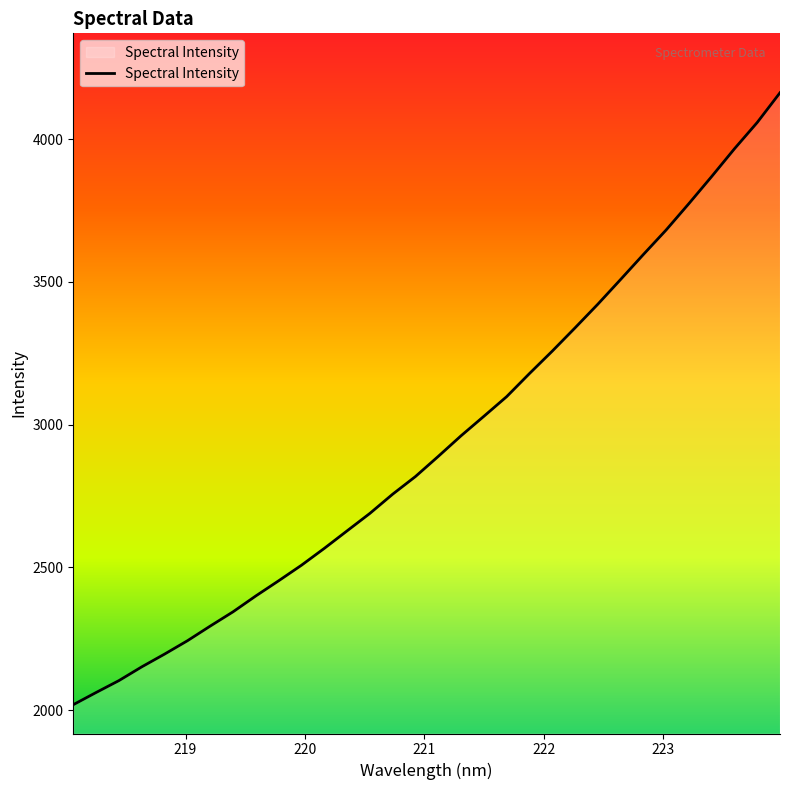

What is the maximum value shown in the chart?

4162.8